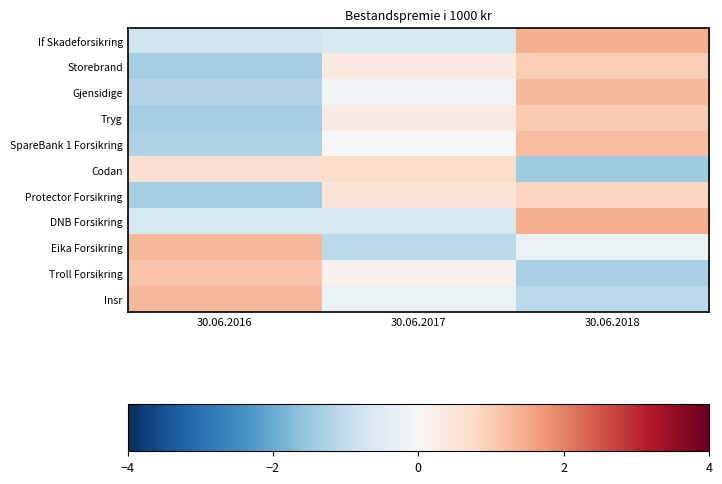

Reading left to right, list all the values displayed in this chart.

If Skadeforsikring: 30.06.2016=-0.8	30.06.2017=-0.6	30.06.2018=1.4
Storebrand: 30.06.2016=-1.4	30.06.2017=0.4	30.06.2018=1.0
Gjensidige: 30.06.2016=-1.2	30.06.2017=-0.1	30.06.2018=1.3
Tryg: 30.06.2016=-1.4	30.06.2017=0.3	30.06.2018=1.0
SpareBank 1 Forsikring: 30.06.2016=-1.2	30.06.2017=-0.0	30.06.2018=1.2
Codan: 30.06.2016=0.7	30.06.2017=0.7	30.06.2018=-1.4
Protector Forsikring: 30.06.2016=-1.4	30.06.2017=0.6	30.06.2018=0.9
DNB Forsikring: 30.06.2016=-0.7	30.06.2017=-0.7	30.06.2018=1.4
Eika Forsikring: 30.06.2016=1.3	30.06.2017=-1.1	30.06.2018=-0.3
Troll Forsikring: 30.06.2016=1.1	30.06.2017=0.2	30.06.2018=-1.3
Insr: 30.06.2016=1.3	30.06.2017=-0.3	30.06.2018=-1.1